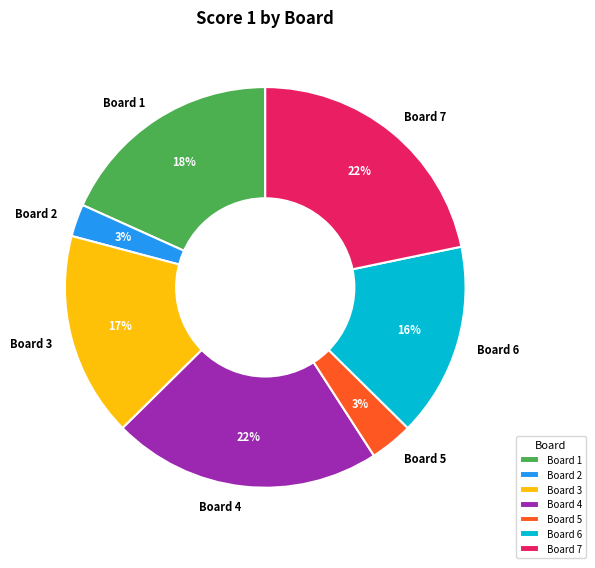

Is there a majority slice in this chart?

No